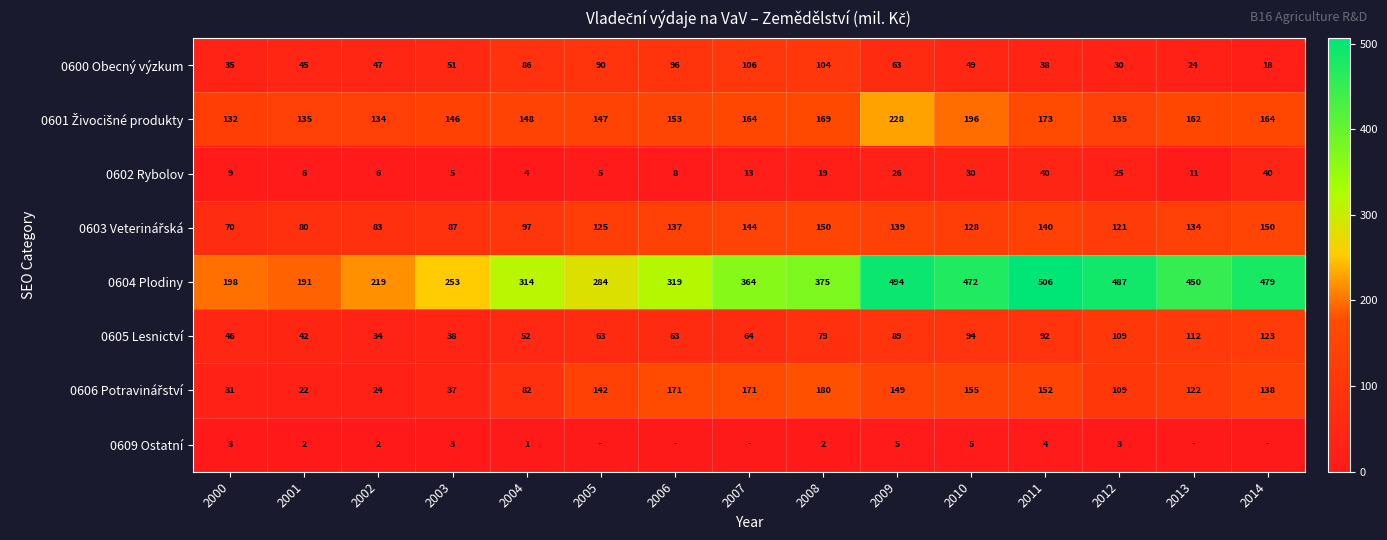

The value of 0602 Rybolov at 2000 is 12.3. True or false?

False